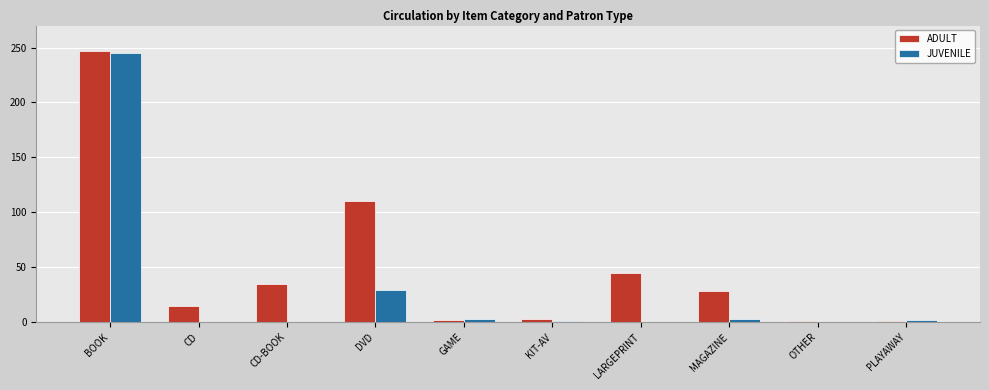

The JUVENILE series shows 3 at GAME. True or false?

True